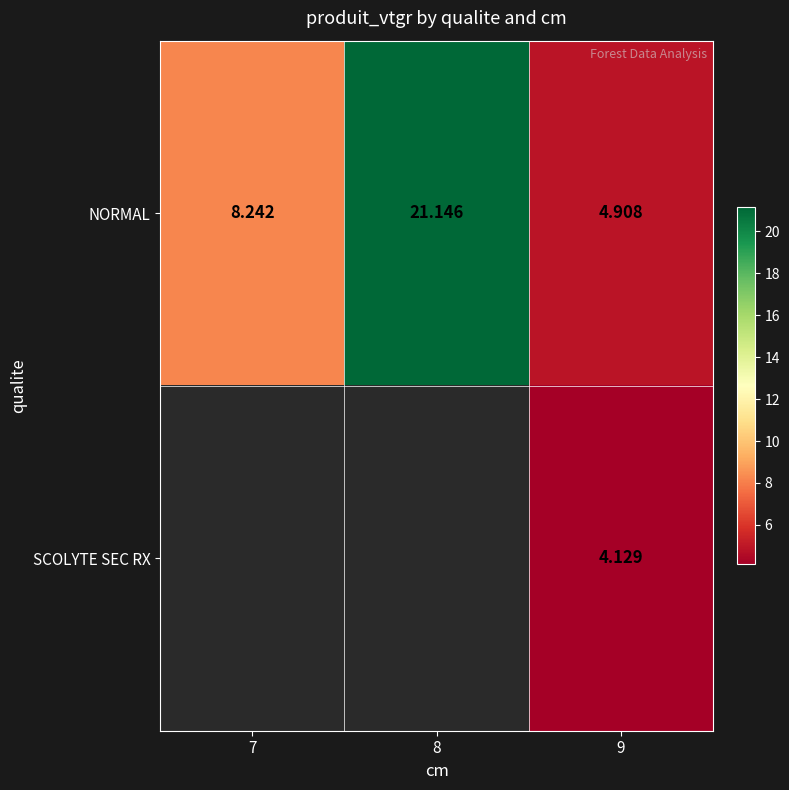

Is the value of SCOLYTE SEC RX at 9 greater than the value of NORMAL at 8?

No